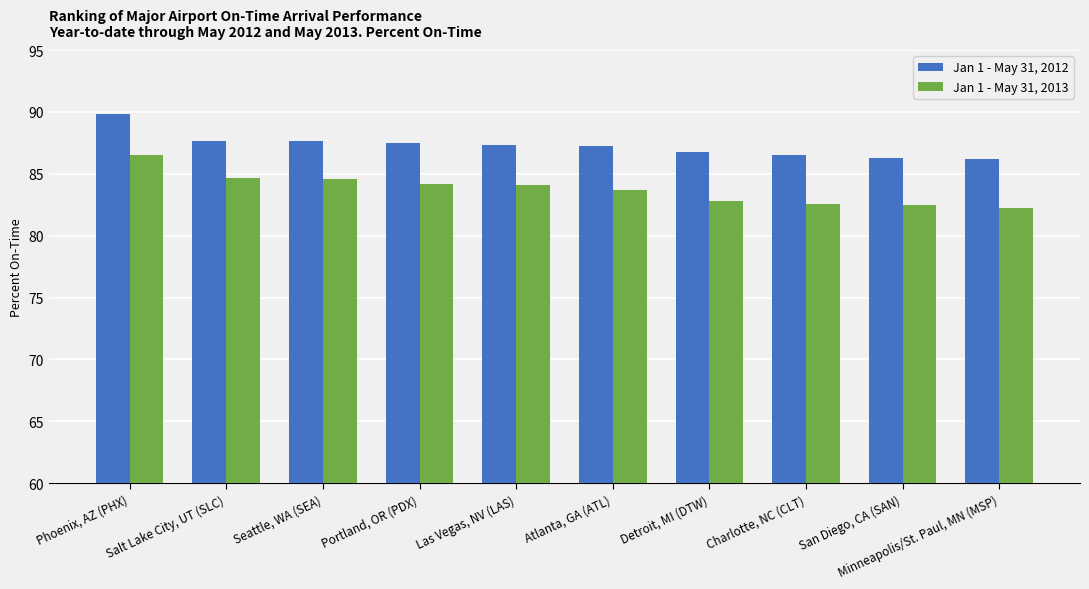

What is the total value across all series at Detroit, MI (DTW)?

169.6